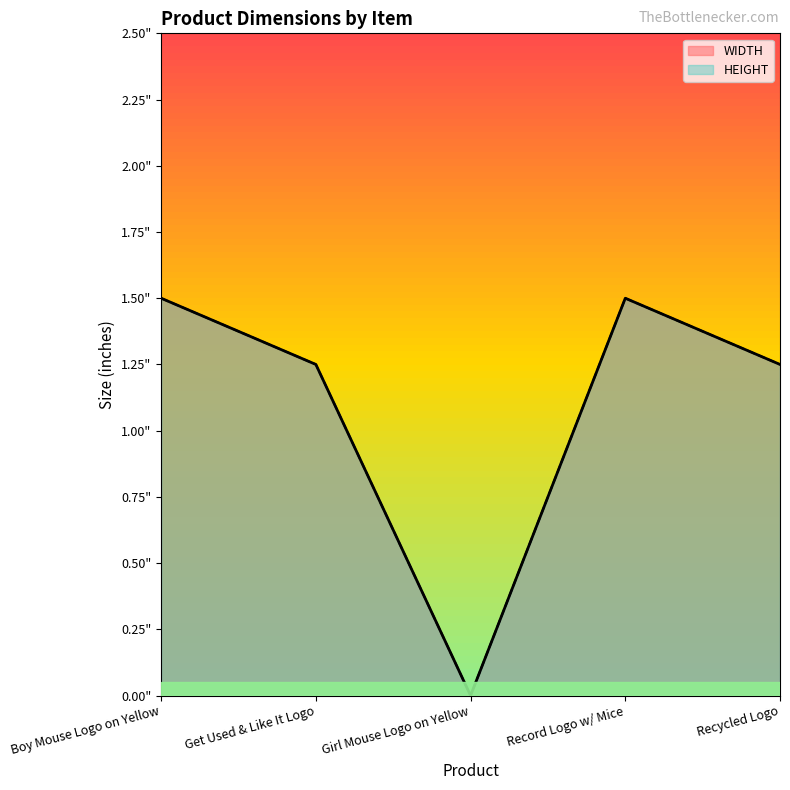

Between Recycled Logo and Boy Mouse Logo on Yellow, which is larger?

Boy Mouse Logo on Yellow